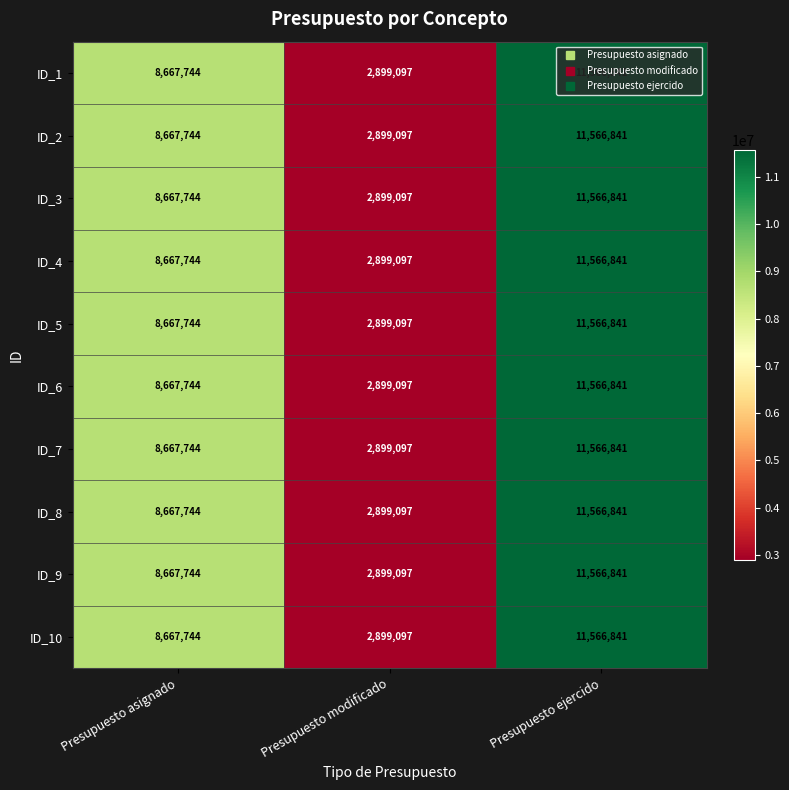

At which category does the chart reach its peak across all series?

Presupuesto ejercido